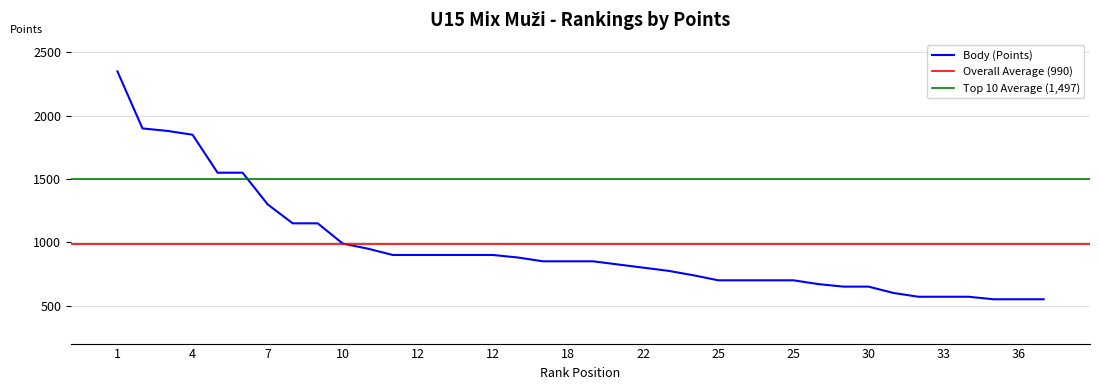

What is the change in value from 1 to 7?

-1050